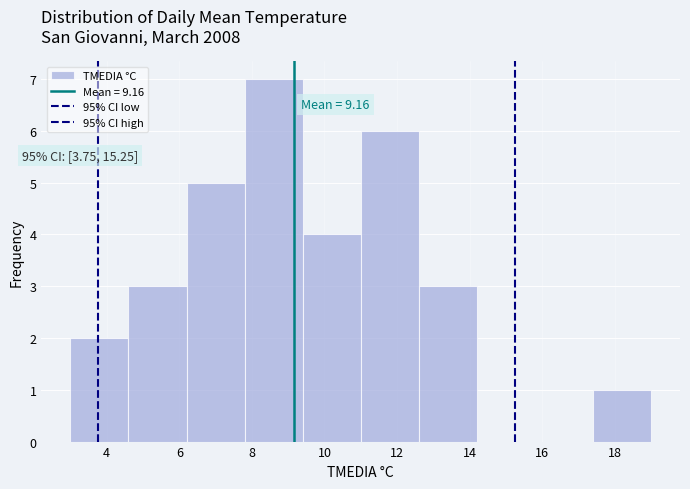

Which range on the x-axis has the tallest bar?

7.8 to 9.4